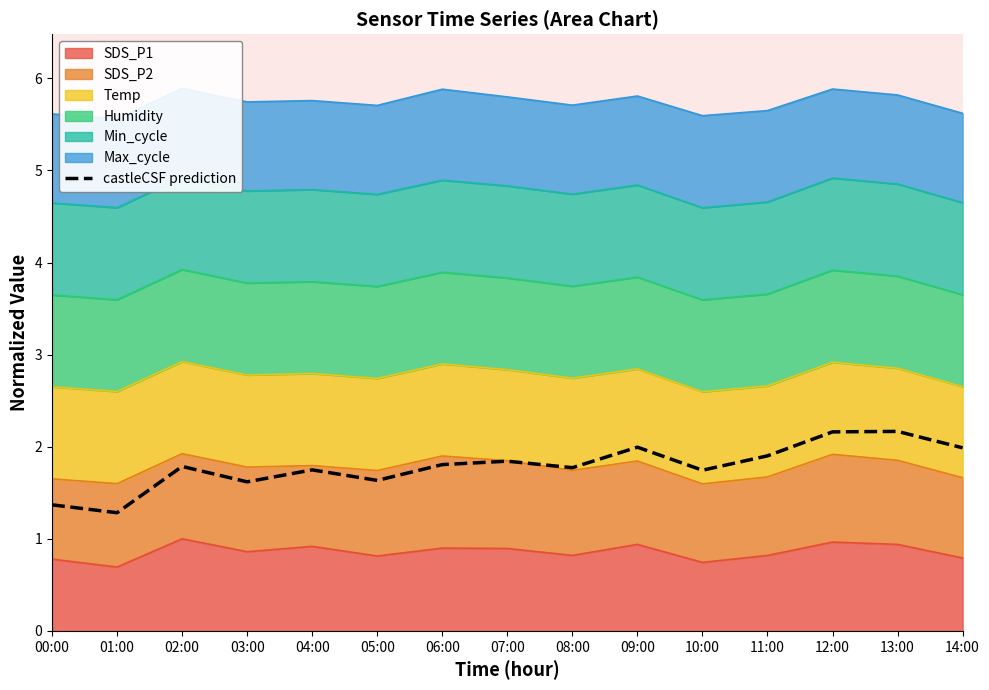

At which category does the data reach its first local peak?

02:00